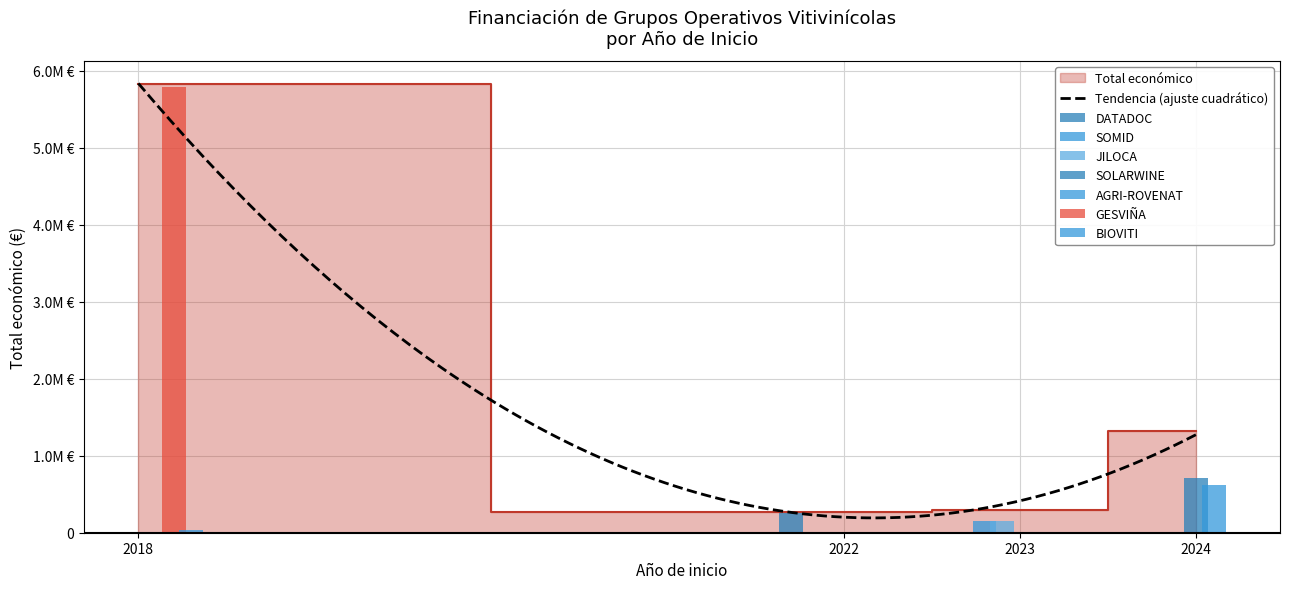

The Total económico series shows 5792221 at 2018. True or false?

True